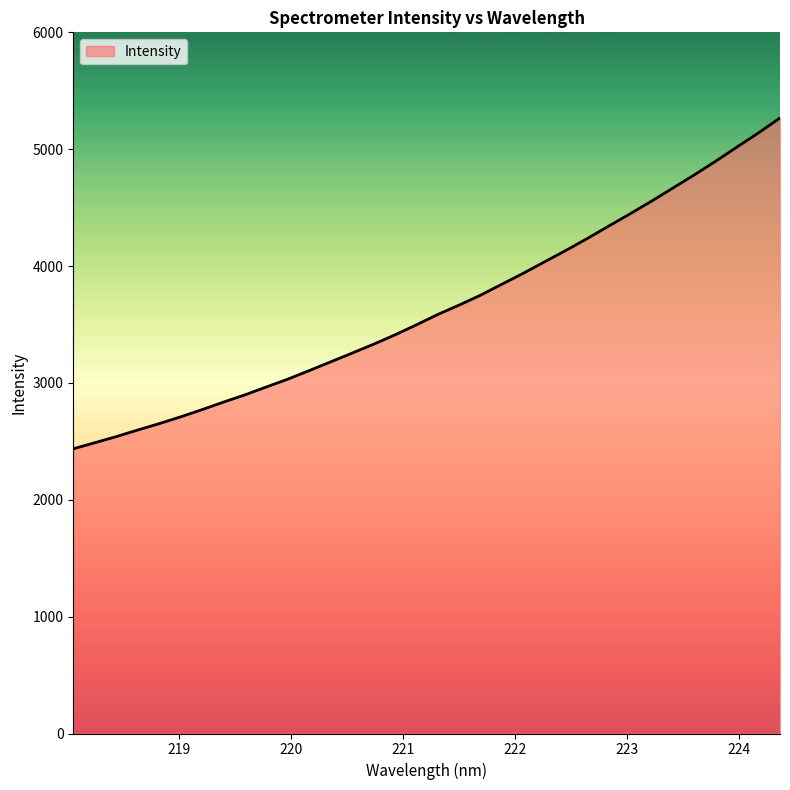

What is the smallest value displayed?

2436.3